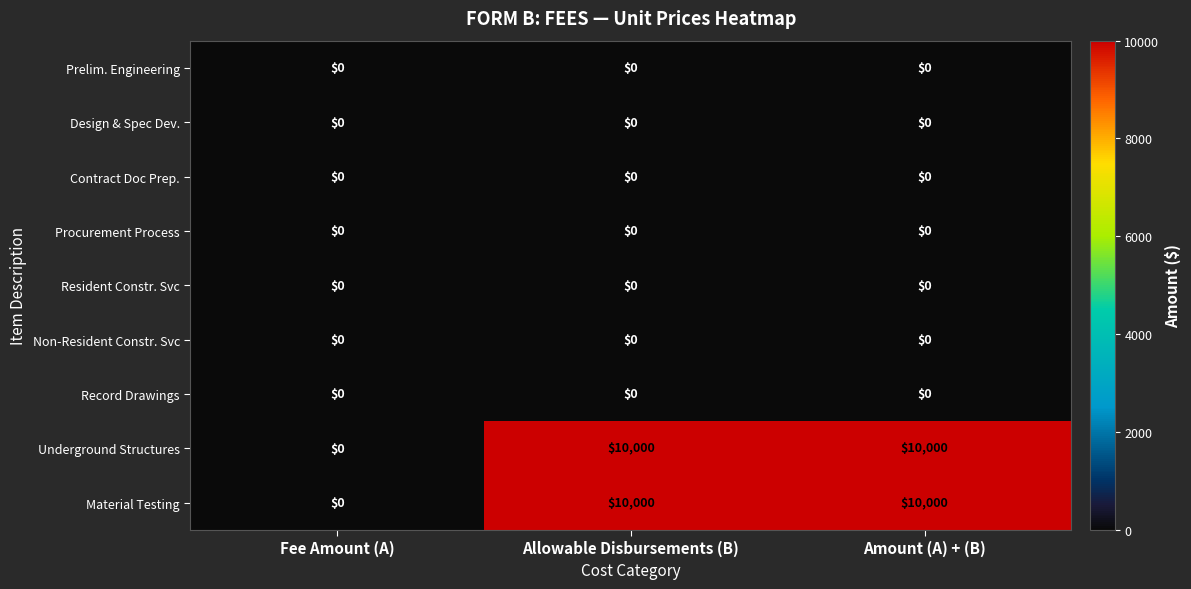

Reading right to left, list all the values displayed in this chart.

Prelim. Engineering: Amount (A) + (B)=0	Allowable Disbursements (B)=0	Fee Amount (A)=0
Design & Spec Dev.: Amount (A) + (B)=0	Allowable Disbursements (B)=0	Fee Amount (A)=0
Contract Doc Prep.: Amount (A) + (B)=0	Allowable Disbursements (B)=0	Fee Amount (A)=0
Procurement Process: Amount (A) + (B)=0	Allowable Disbursements (B)=0	Fee Amount (A)=0
Resident Constr. Svc: Amount (A) + (B)=0	Allowable Disbursements (B)=0	Fee Amount (A)=0
Non-Resident Constr. Svc: Amount (A) + (B)=0	Allowable Disbursements (B)=0	Fee Amount (A)=0
Record Drawings: Amount (A) + (B)=0	Allowable Disbursements (B)=0	Fee Amount (A)=0
Underground Structures: Amount (A) + (B)=10000	Allowable Disbursements (B)=10000	Fee Amount (A)=0
Material Testing: Amount (A) + (B)=10000	Allowable Disbursements (B)=10000	Fee Amount (A)=0